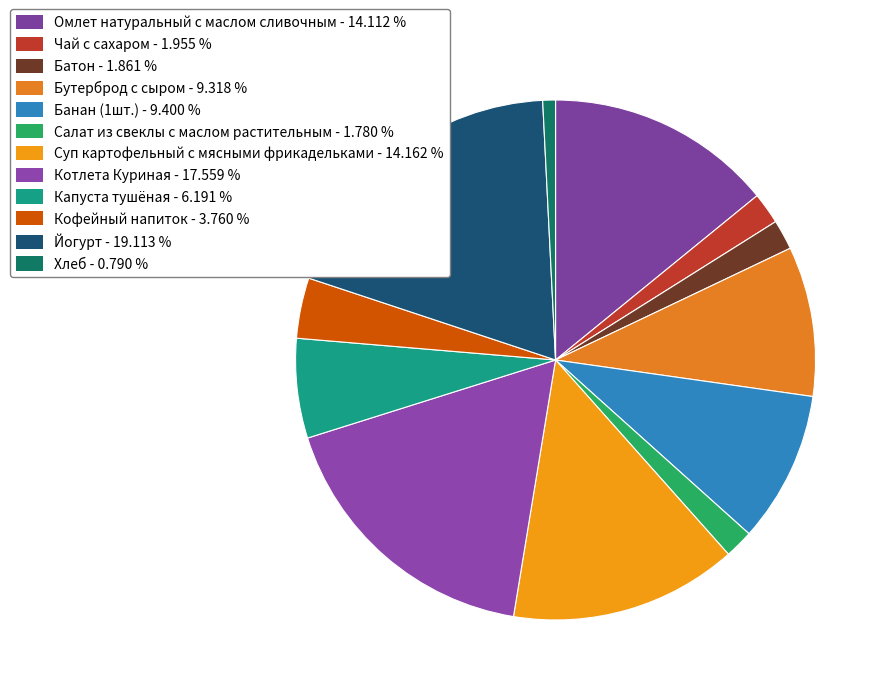

Between Кофейный напиток and Котлета Куриная, which is larger?

Котлета Куриная